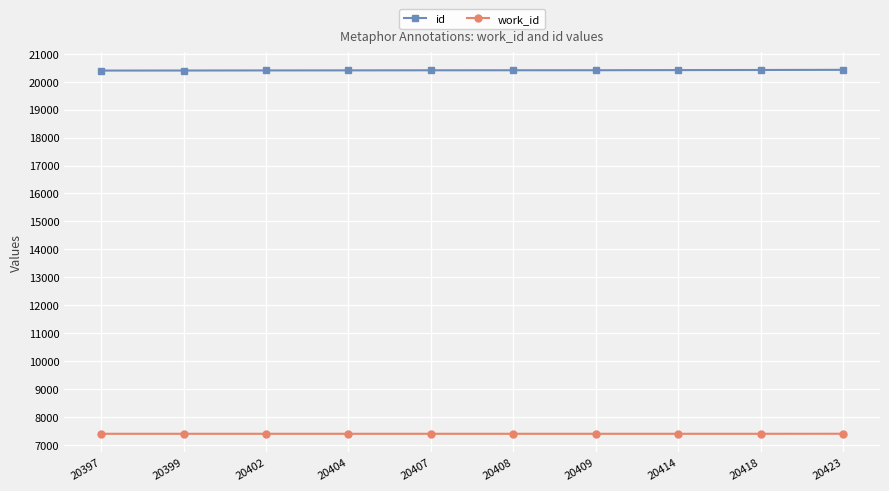

What is the total value across all series at 20418?

27818